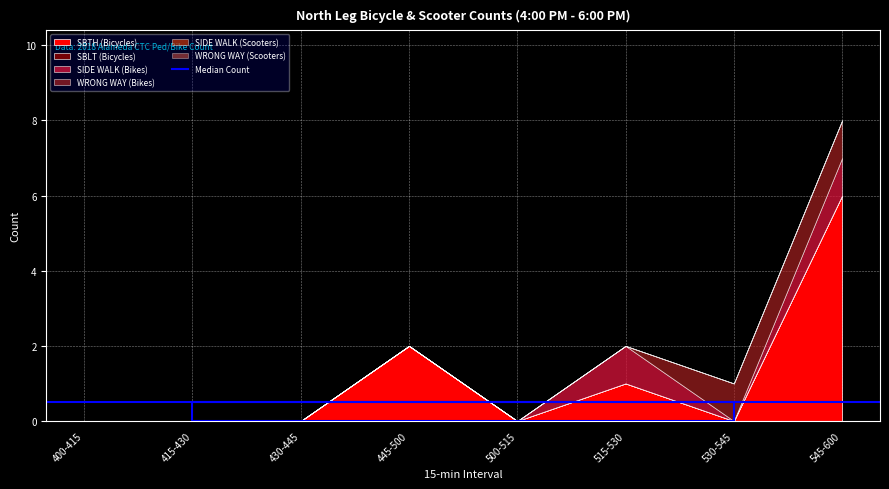

The value of WRONG WAY (Bikes) at 415-430 is -1. True or false?

False